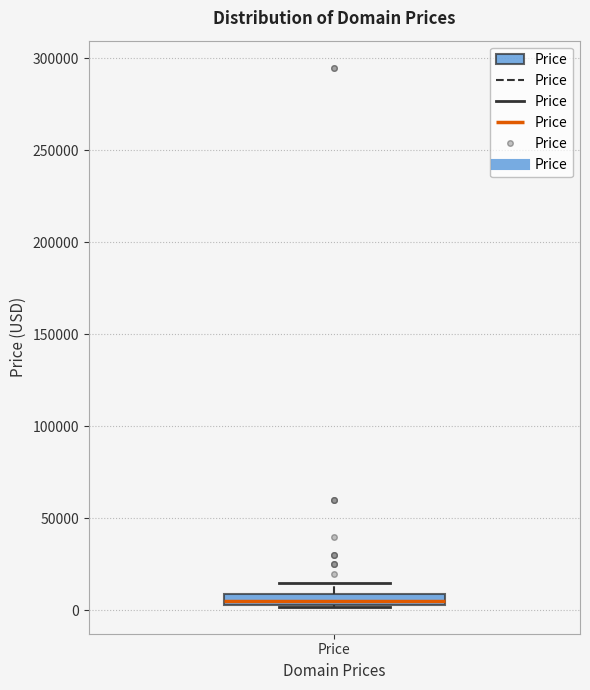

Where is the lower edge of the box for Price on the y-axis? The values are not printed on the chart, so give them approximately, as read against the axis.

5000